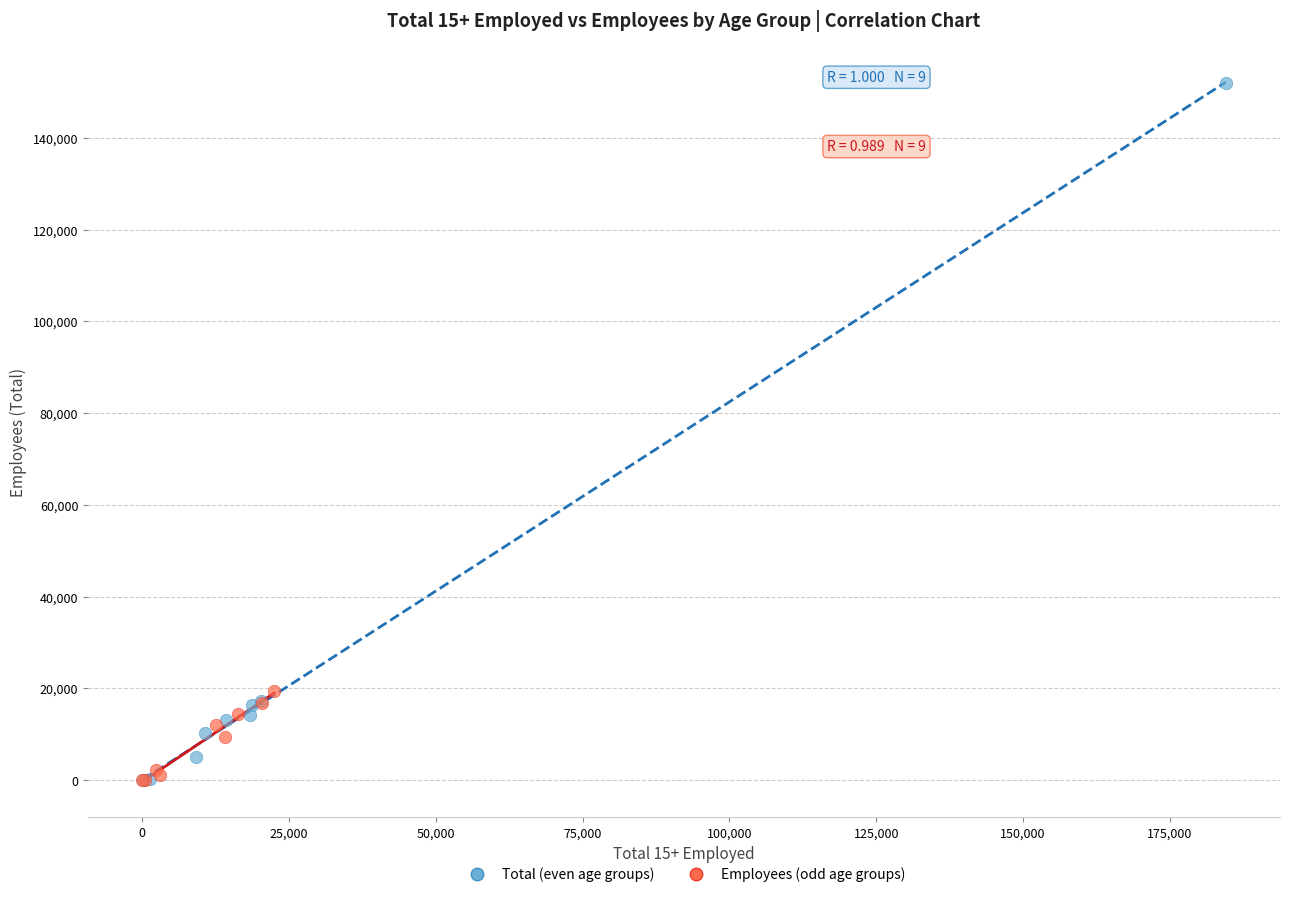

Which series has the widest spread of Y values?

Total (even age groups)